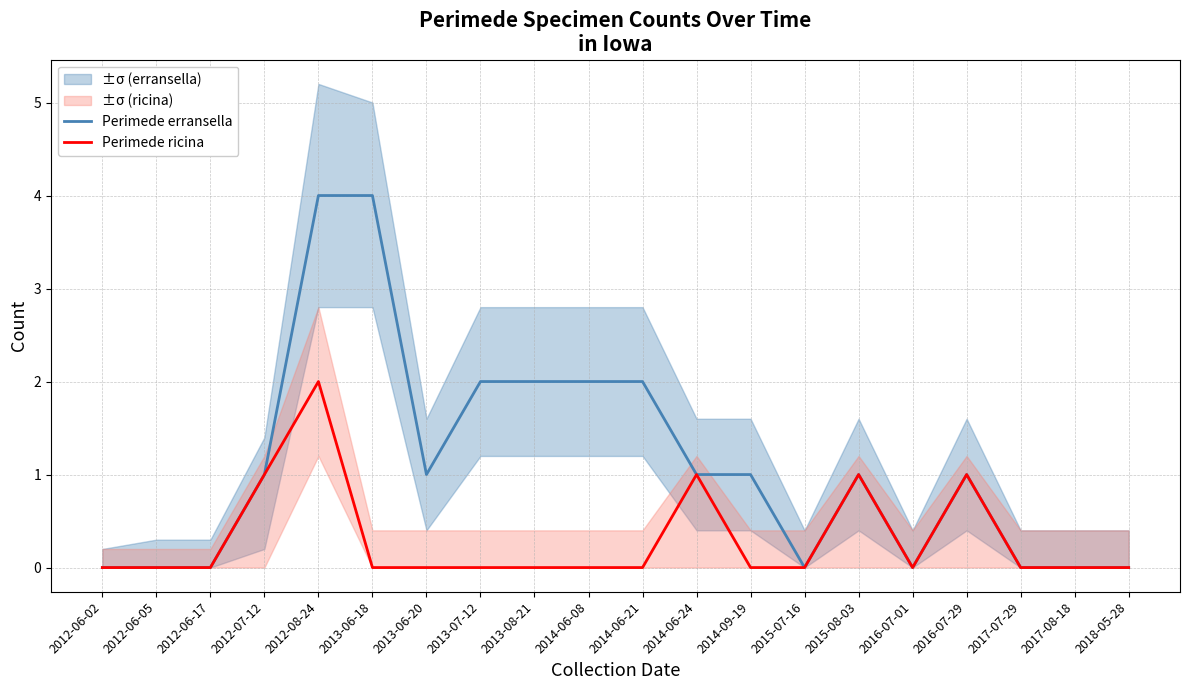

Is the value of Perimede ricina at 2012-08-24 greater than the value of Perimede erransella at 2018-05-28?

Yes